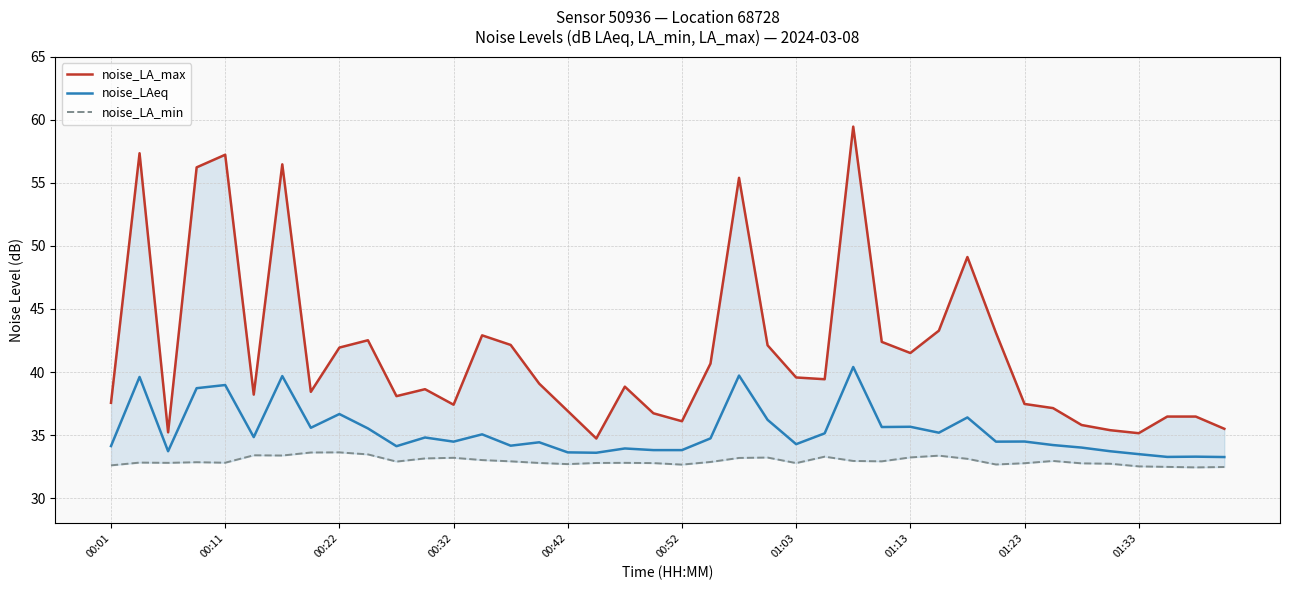

What is the minimum value for noise_LAeq?

33.3